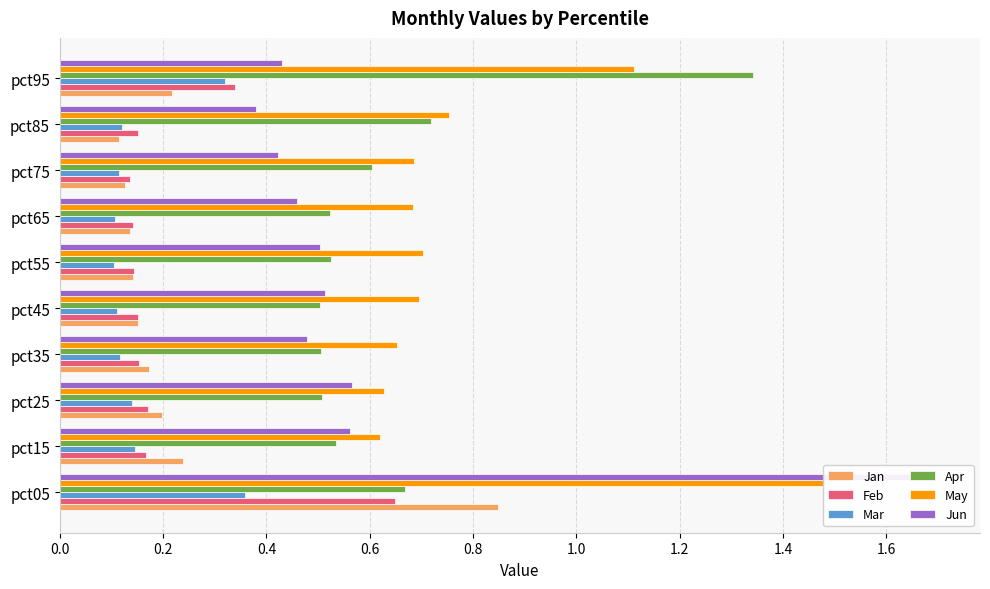

Reading right to left, what are all the values shown in this chart?

Jan: 0.2	0.1	0.1	0.1	0.1	0.2	0.2	0.2	0.2	0.8
Feb: 0.3	0.2	0.1	0.1	0.1	0.2	0.2	0.2	0.2	0.6
Mar: 0.3	0.1	0.1	0.1	0.1	0.1	0.1	0.1	0.1	0.4
Apr: 1.3	0.7	0.6	0.5	0.5	0.5	0.5	0.5	0.5	0.7
May: 1.1	0.8	0.7	0.7	0.7	0.7	0.7	0.6	0.6	1.5
Jun: 0.4	0.4	0.4	0.5	0.5	0.5	0.5	0.6	0.6	1.7